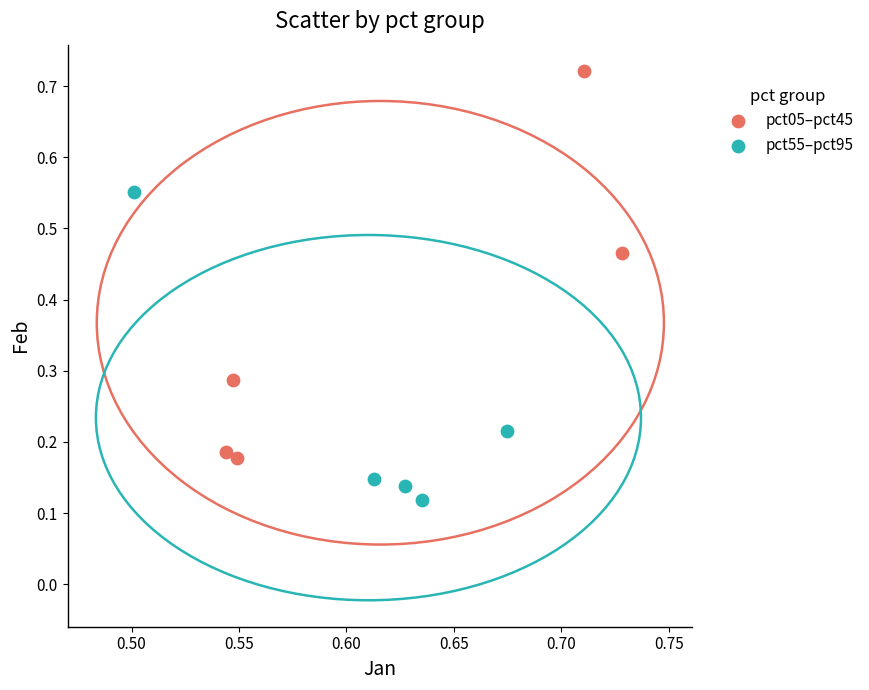

Which series contains the lowest Y value?

pct55–pct95